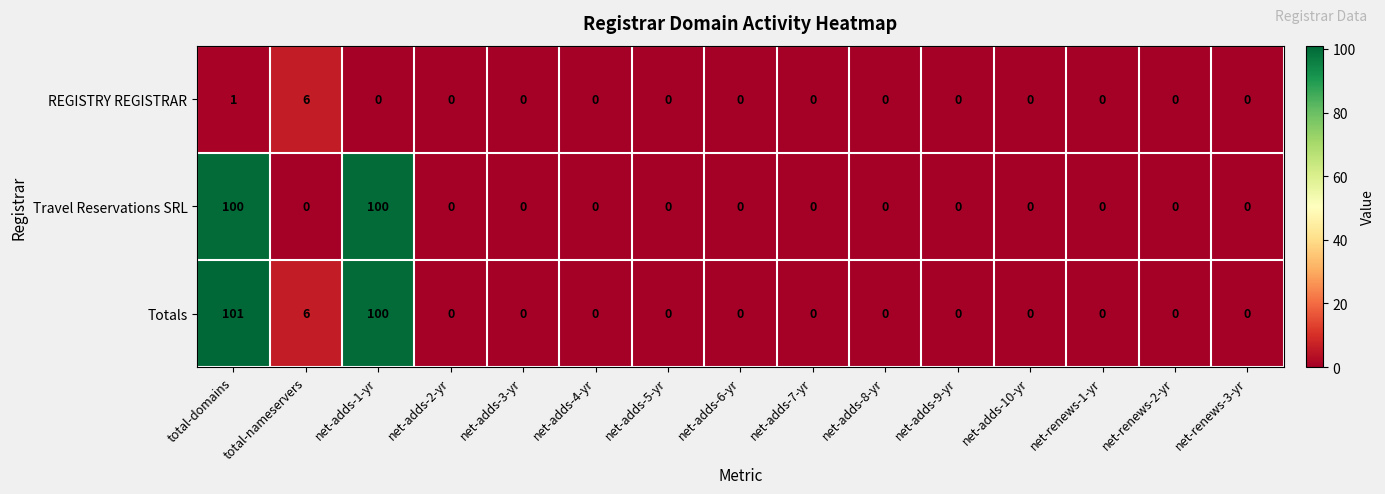

Which series has the widest spread of values?

Totals